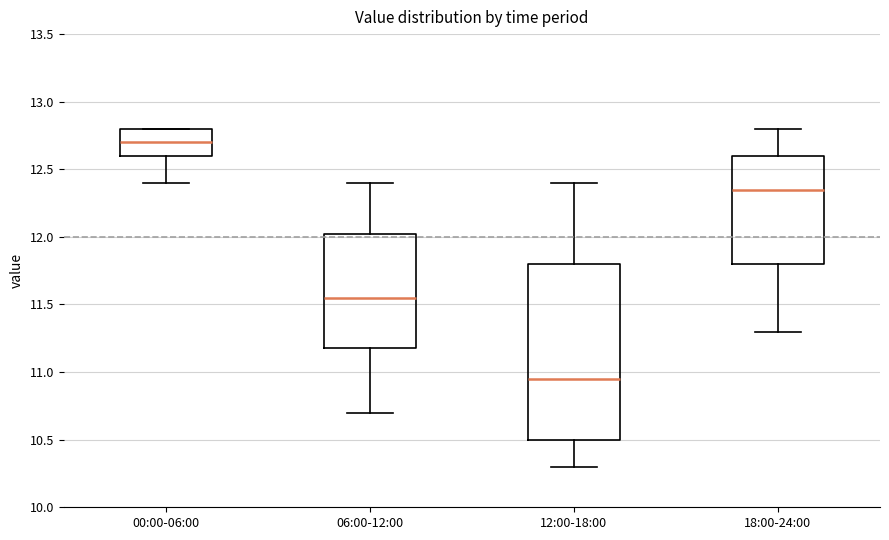

Where does the lower whisker of the box for 12:00-18:00 end on the y-axis? The values are not printed on the chart, so give them approximately, as read against the axis.

10.30